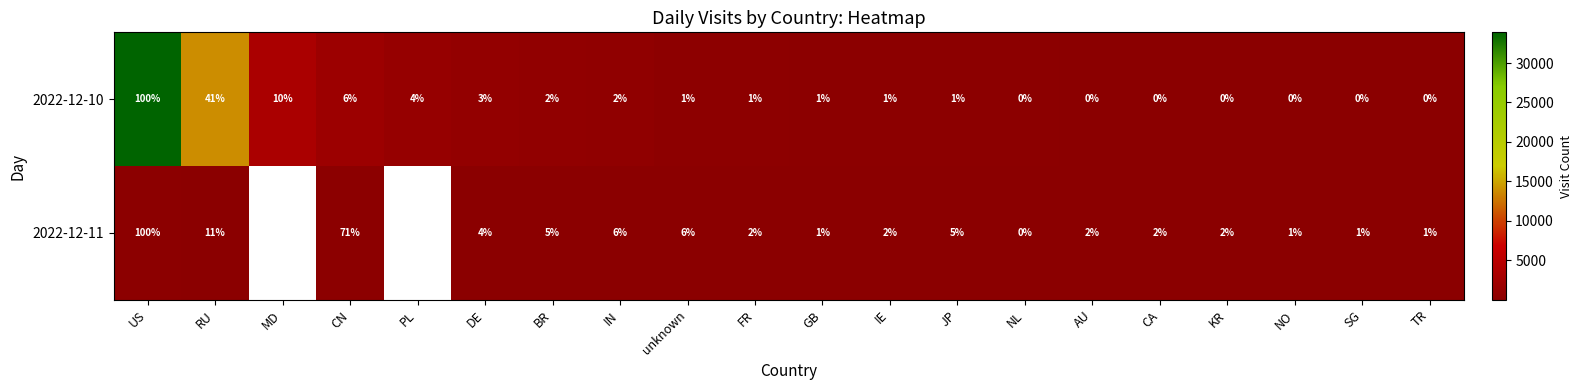

What is the spread (max minus min) of values at AU?

2